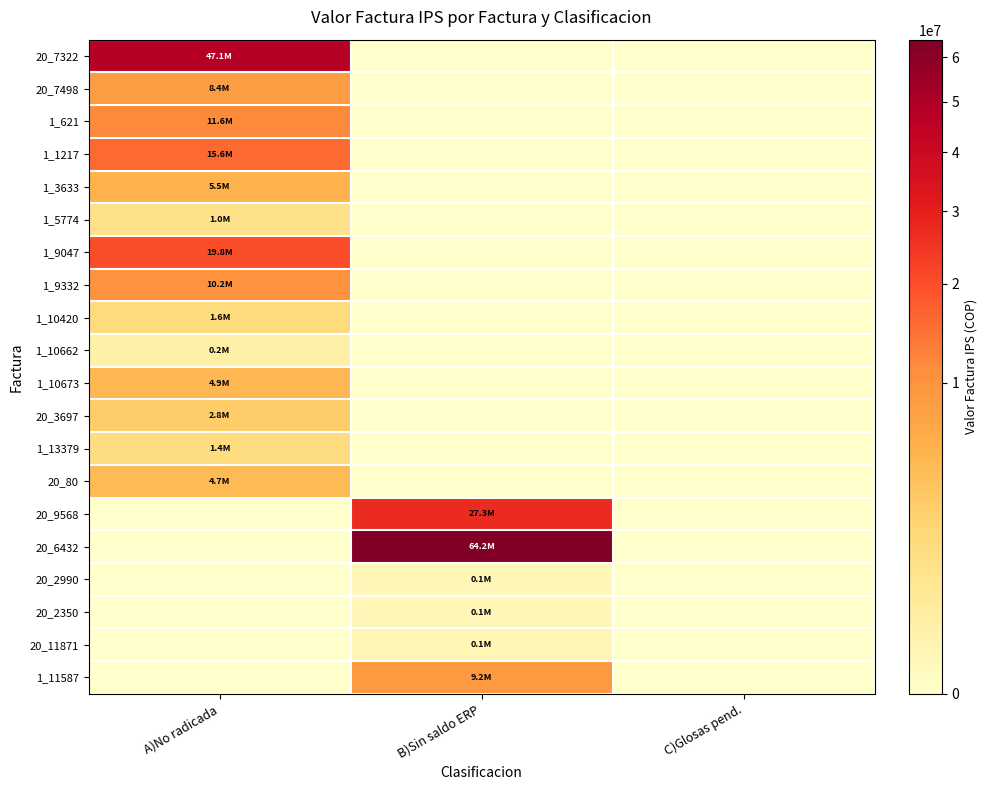

What is the difference between the highest and lowest values at B)Sin saldo ERP?

64207768